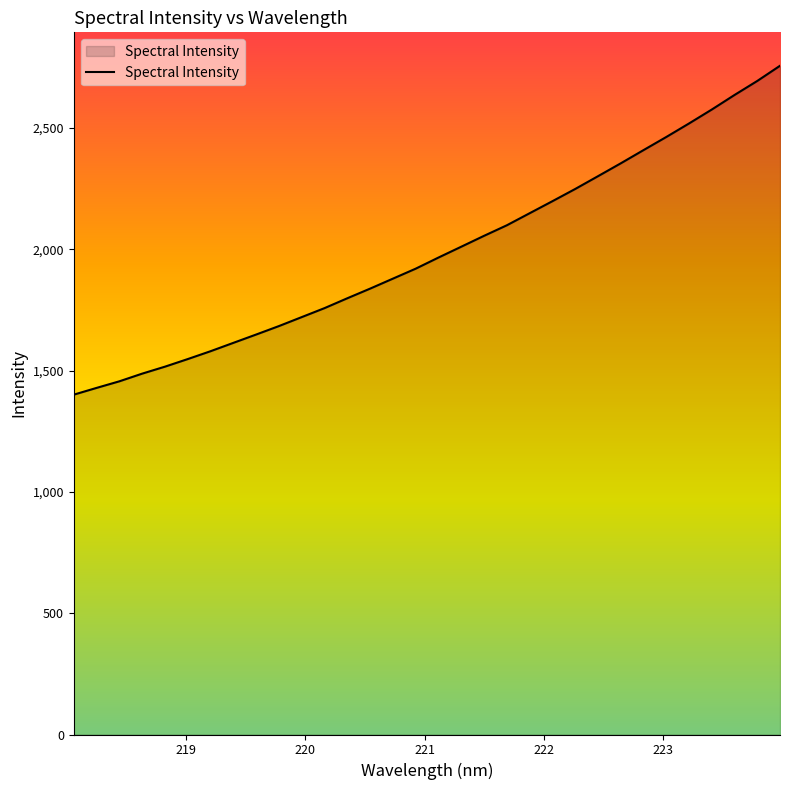

What is the difference between the maximum and minimum values?

1355.4